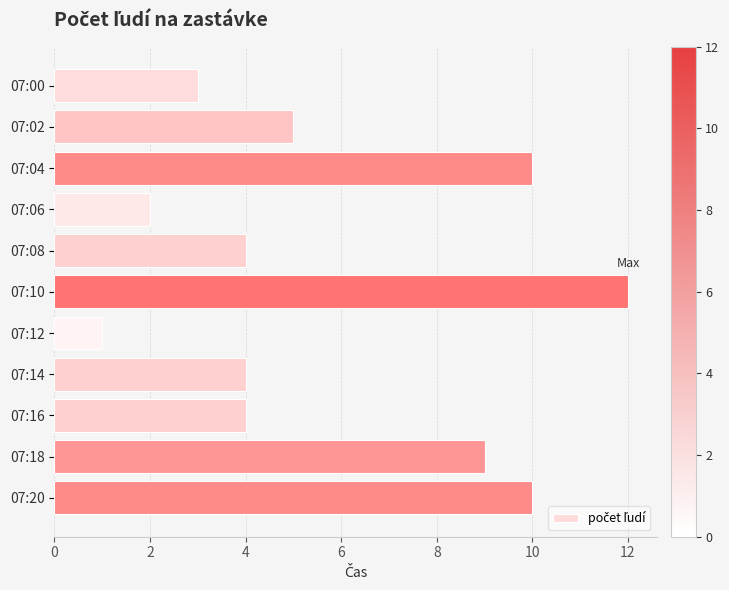

Is it true that the value at 07:16 is 6?

False